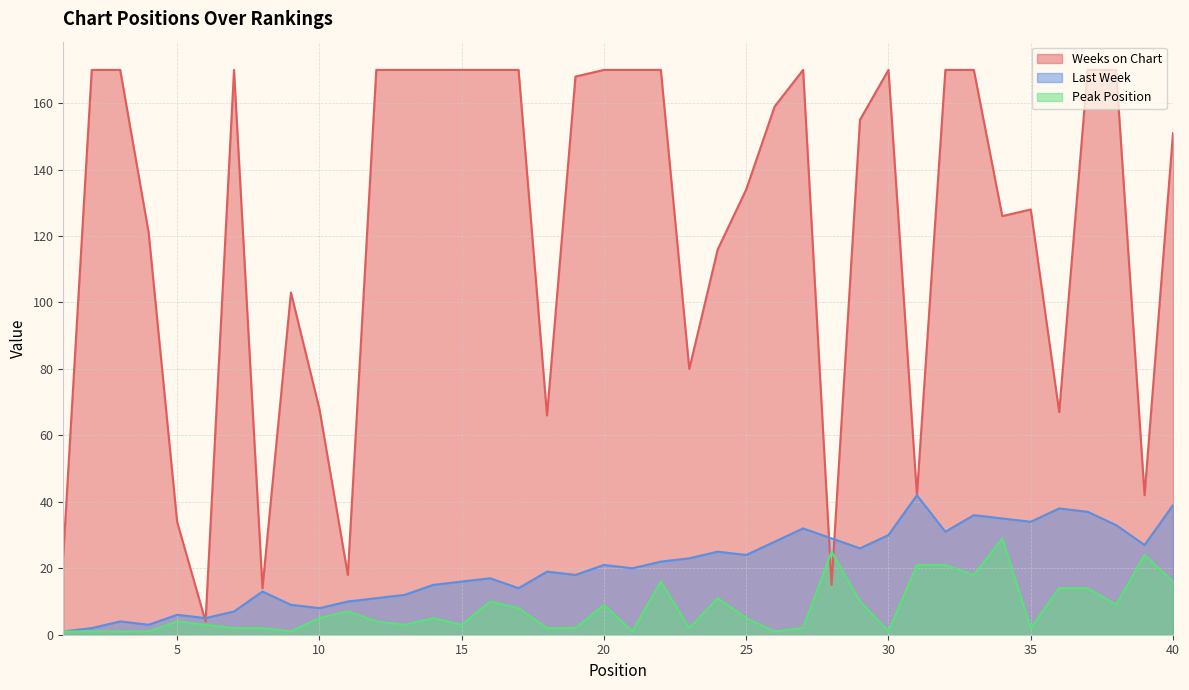

What is the difference between the Weeks on Chart values at 27 and 18?

104